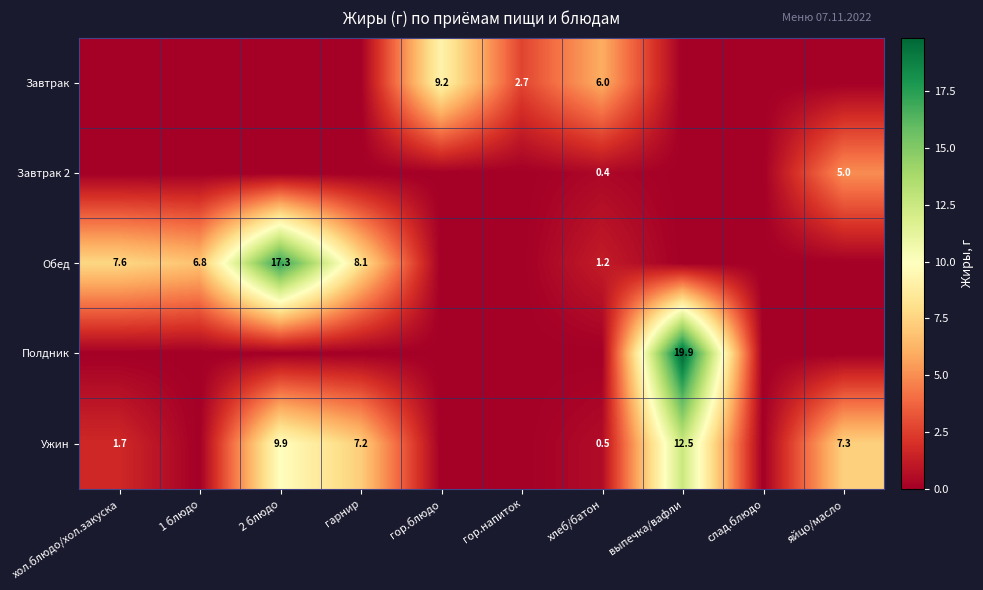

The value of Обед at гарнир is 11.4. True or false?

False